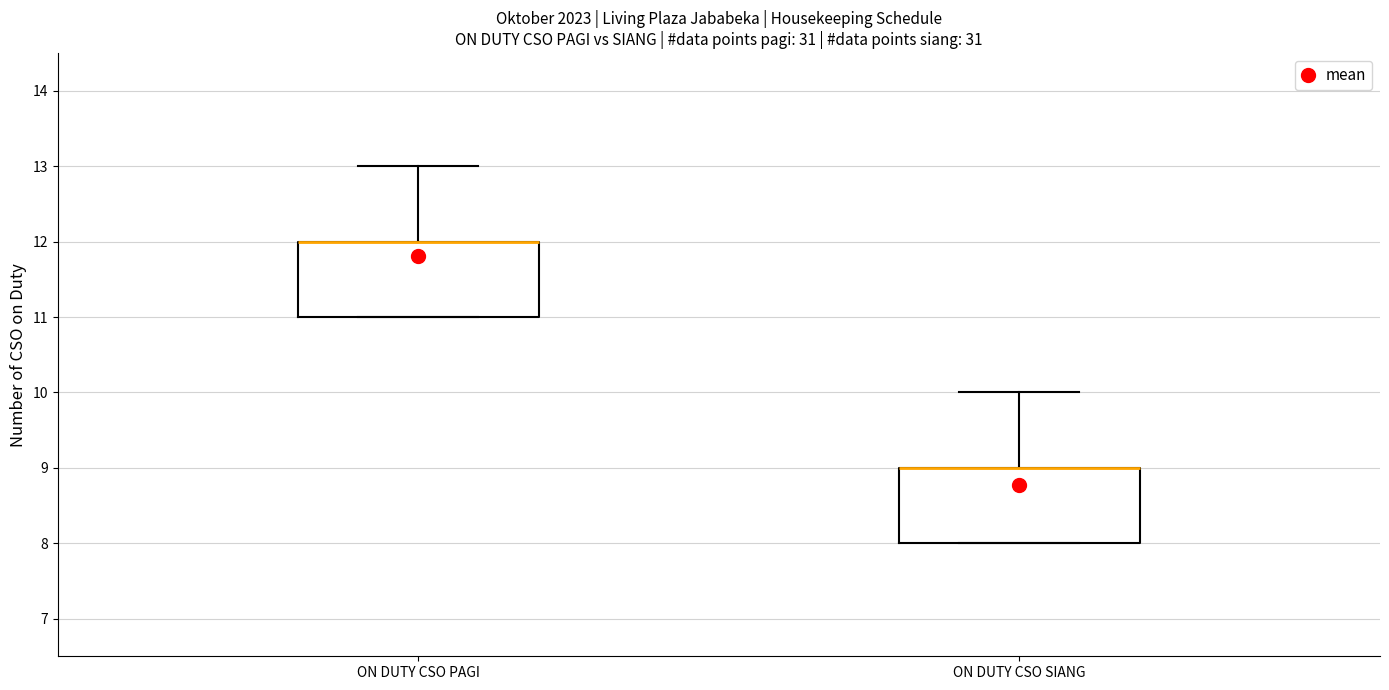

Reading left to right, transcribe this box plot: for each box, give where its median line is, the range the box spans, and where its two whiskers end, as read against the y-axis. The values are not printed on the chart, so give them approximately, as read against the axis.

ON DUTY CSO PAGI: median 12 (drawn on the box's upper edge), box 11 to 12, whiskers 11 to 13
ON DUTY CSO SIANG: median 9 (drawn on the box's upper edge), box 8 to 9, whiskers 8 to 10